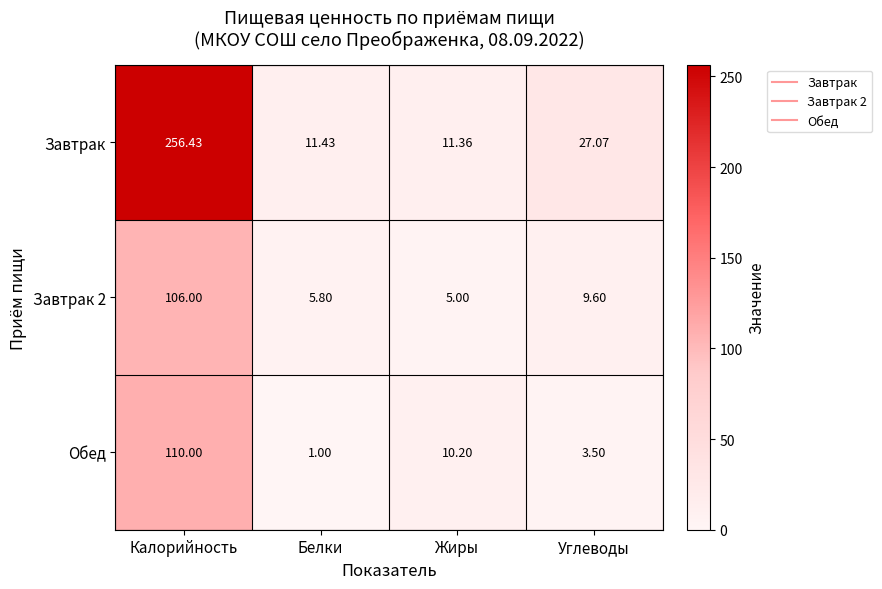

List the labels in order of Завтрак value, smallest first.

Жиры, Белки, Углеводы, Калорийность